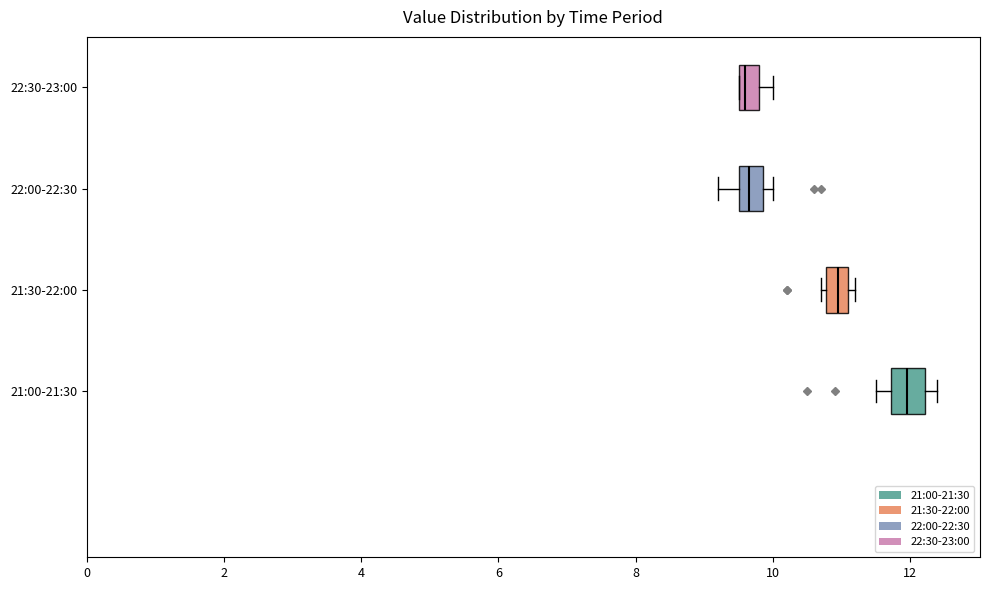

Reading bottom to top, read every box against the x-axis: the position of its median line, the range the box covers, and the ends of its whiskers. The values are not printed on the chart, so give them approximately, as read against the axis.

21:00-21:30: median 12.0, box 11.8 to 12.2, whiskers 11.6 to 12.4
21:30-22:00: median 11.0, box 10.8 to 11.2, whiskers 10.8 (just left of the box's left edge) to 11.2 (just right of the box's right edge)
22:00-22:30: median 9.6 (inside the box), box 9.6 to 9.8, whiskers 9.2 to 10.0
22:30-23:00: median 9.6 (just right of the box's left edge), box 9.6 to 9.8, whiskers 9.6 to 10.0